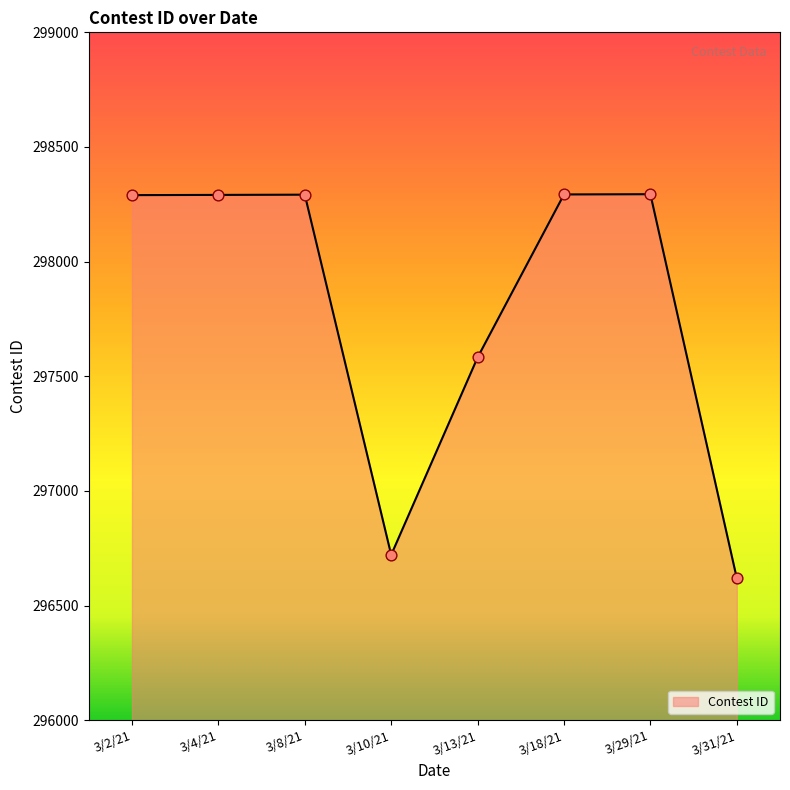

What is the change in value from 3/4/21 to 3/13/21?

-709